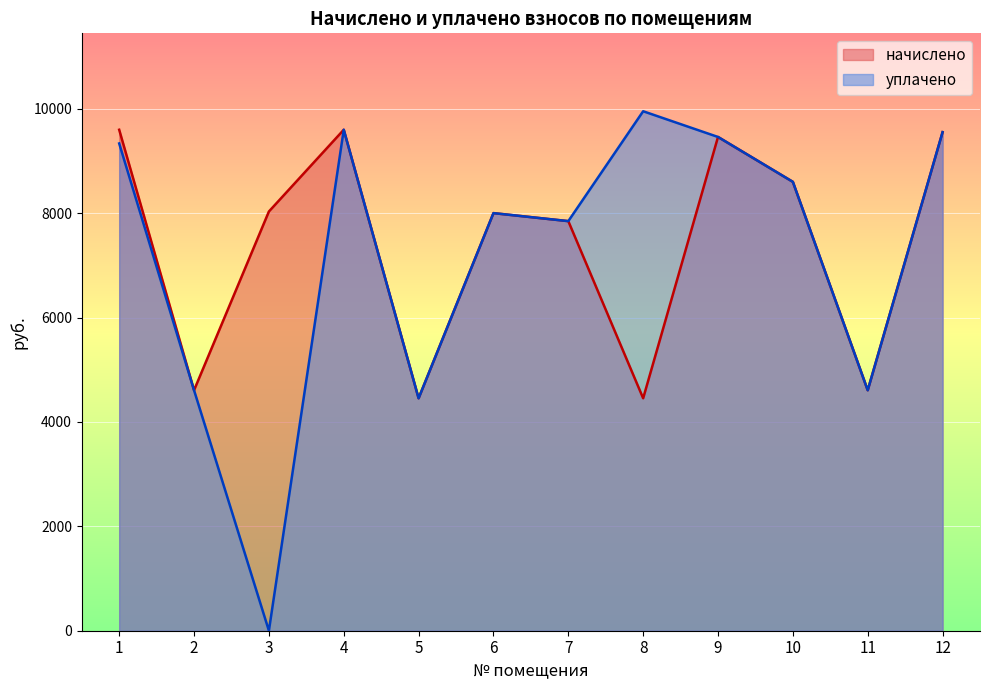

Reading left to right, what are all the values shown in this chart?

начислено: 1=9600.0	2=4608.0	3=8033.3	4=9600.0	5=4454.4	6=8002.4	7=7849.0	8=4454.4	9=9461.8	10=8601.6	11=4608.0	12=9553.9
уплачено: 1=9337.5	2=4608.0	3=0.0	4=9600.0	5=4454.4	6=8002.4	7=7849.0	8=9954.5	9=9461.8	10=8601.6	11=4608.0	12=9553.9